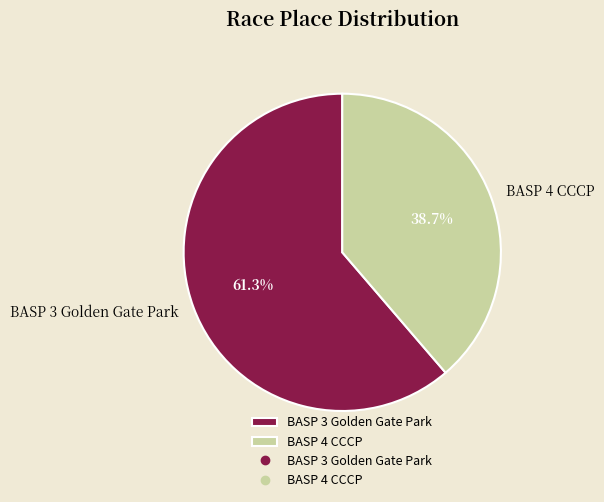

What percentage is NOT represented by BASP 4 CCCP?

61.3%